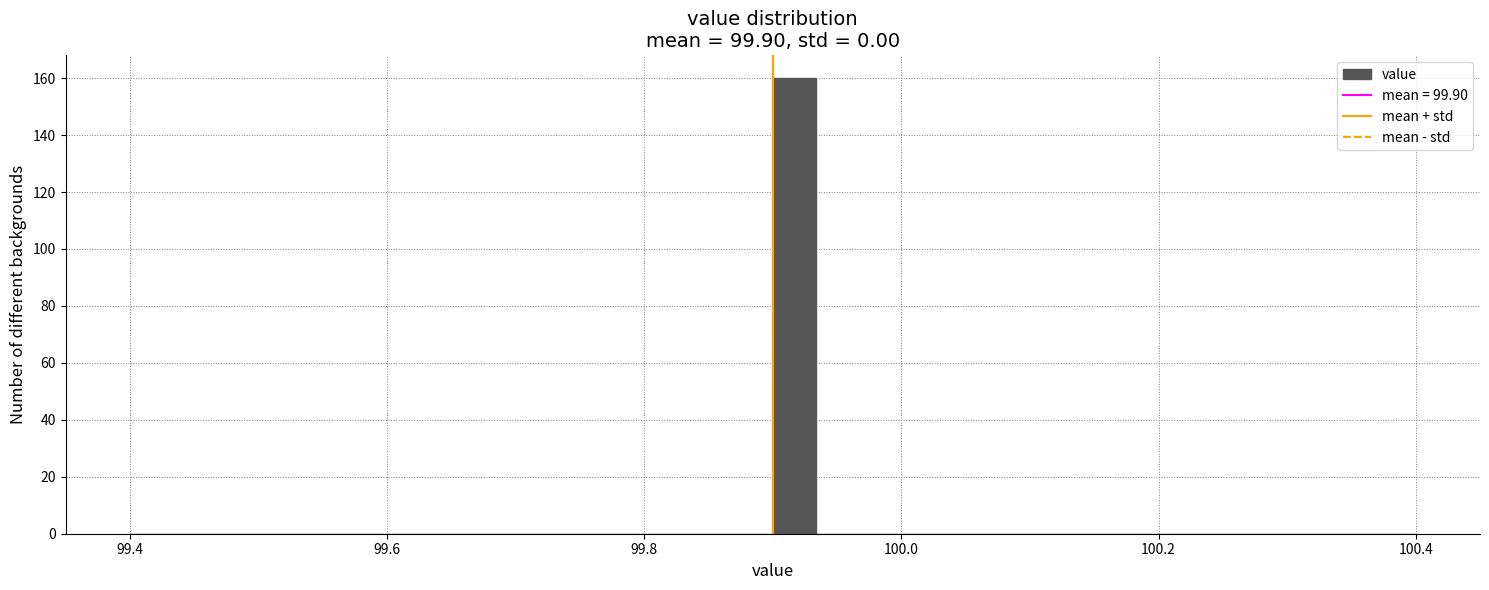

Around what value on the x-axis is the tallest bar? Give the approximate position of its centre, as read against the axis.

99.92